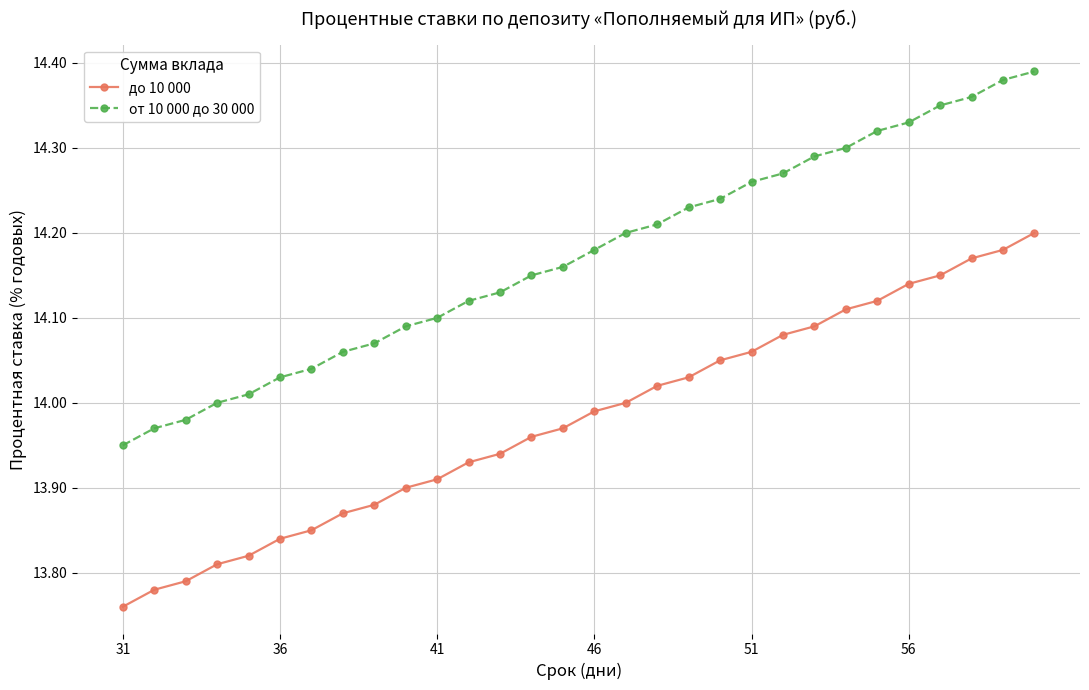

At how many categories does at least one series exceed 13?

30